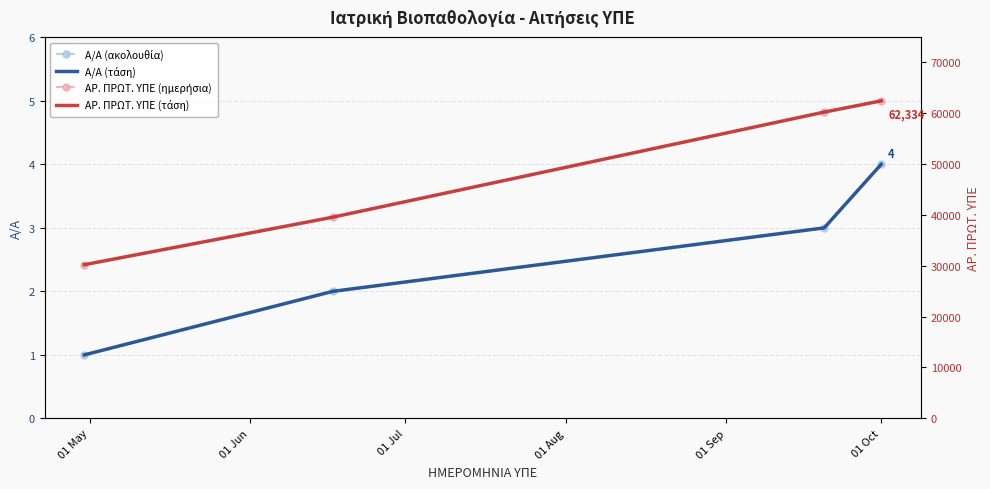

Rank the series at 01 Jun from lowest to highest value.

Α/Α (ακολουθία), Α/Α (τάση), ΑΡ. ΠΡΩΤ. ΥΠΕ (ημερήσια), ΑΡ. ΠΡΩΤ. ΥΠΕ (τάση)